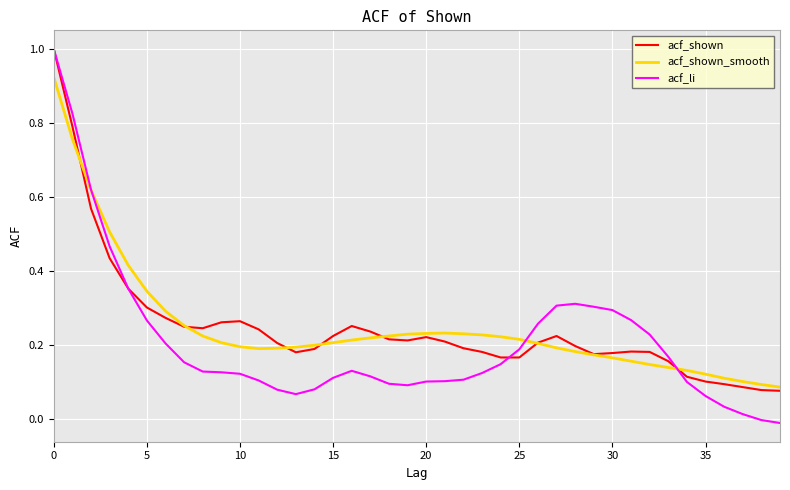

What is the greatest value displayed?

1.0